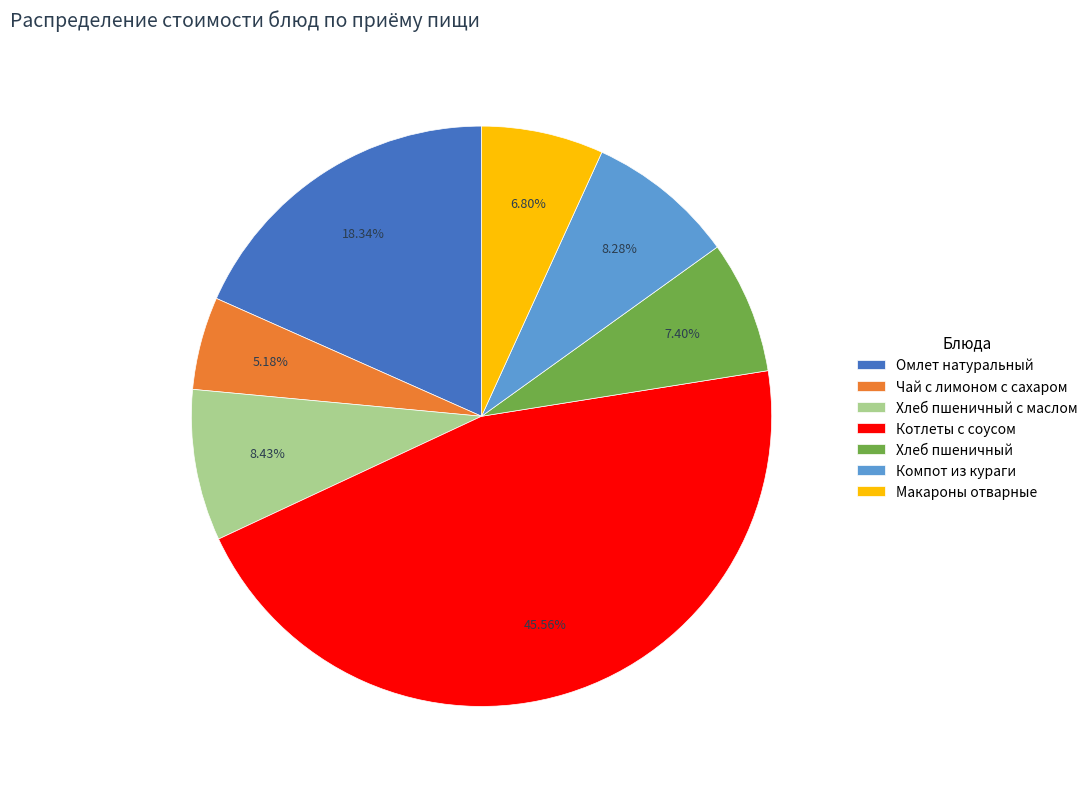

Which slice is the smallest?

Чай с лимоном с сахаром